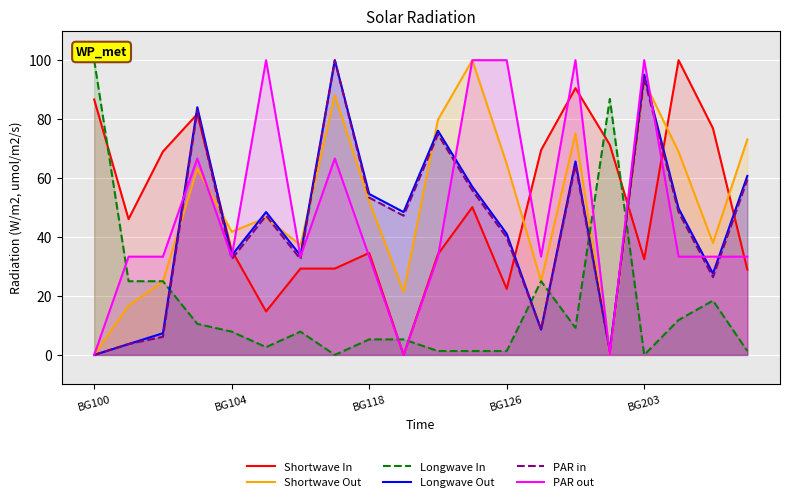

The Longwave In series shows 1.2 at 5. True or false?

False